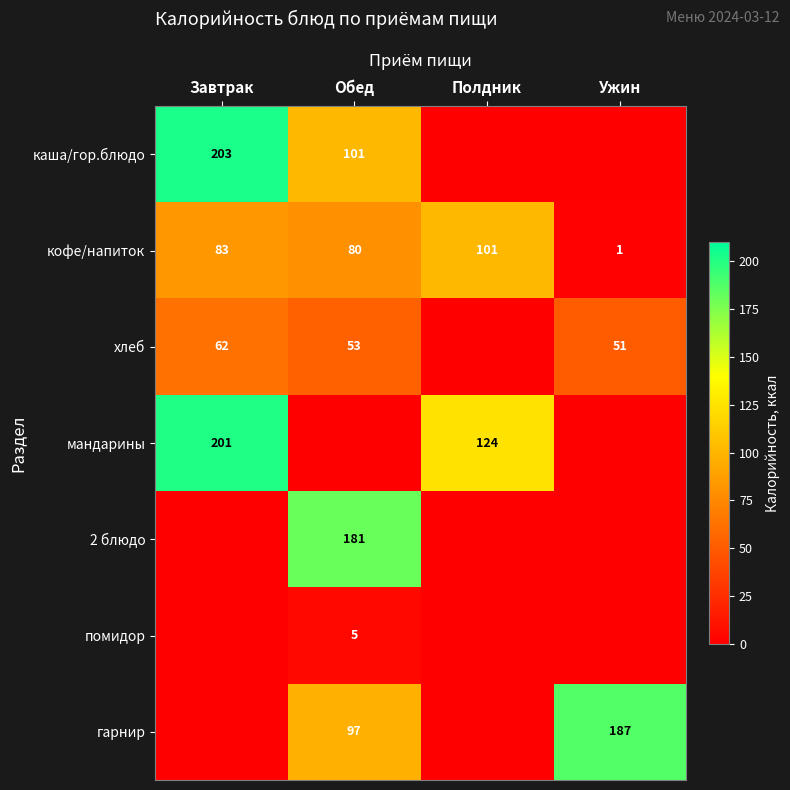

Rank the categories by кофе/напиток value from lowest to highest.

Ужин, Обед, Завтрак, Полдник